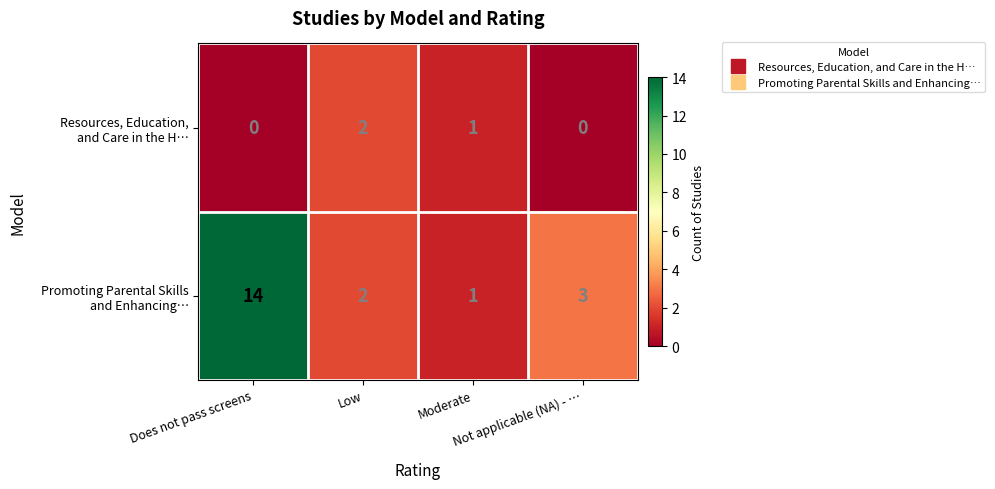

What is the greatest value displayed?

14